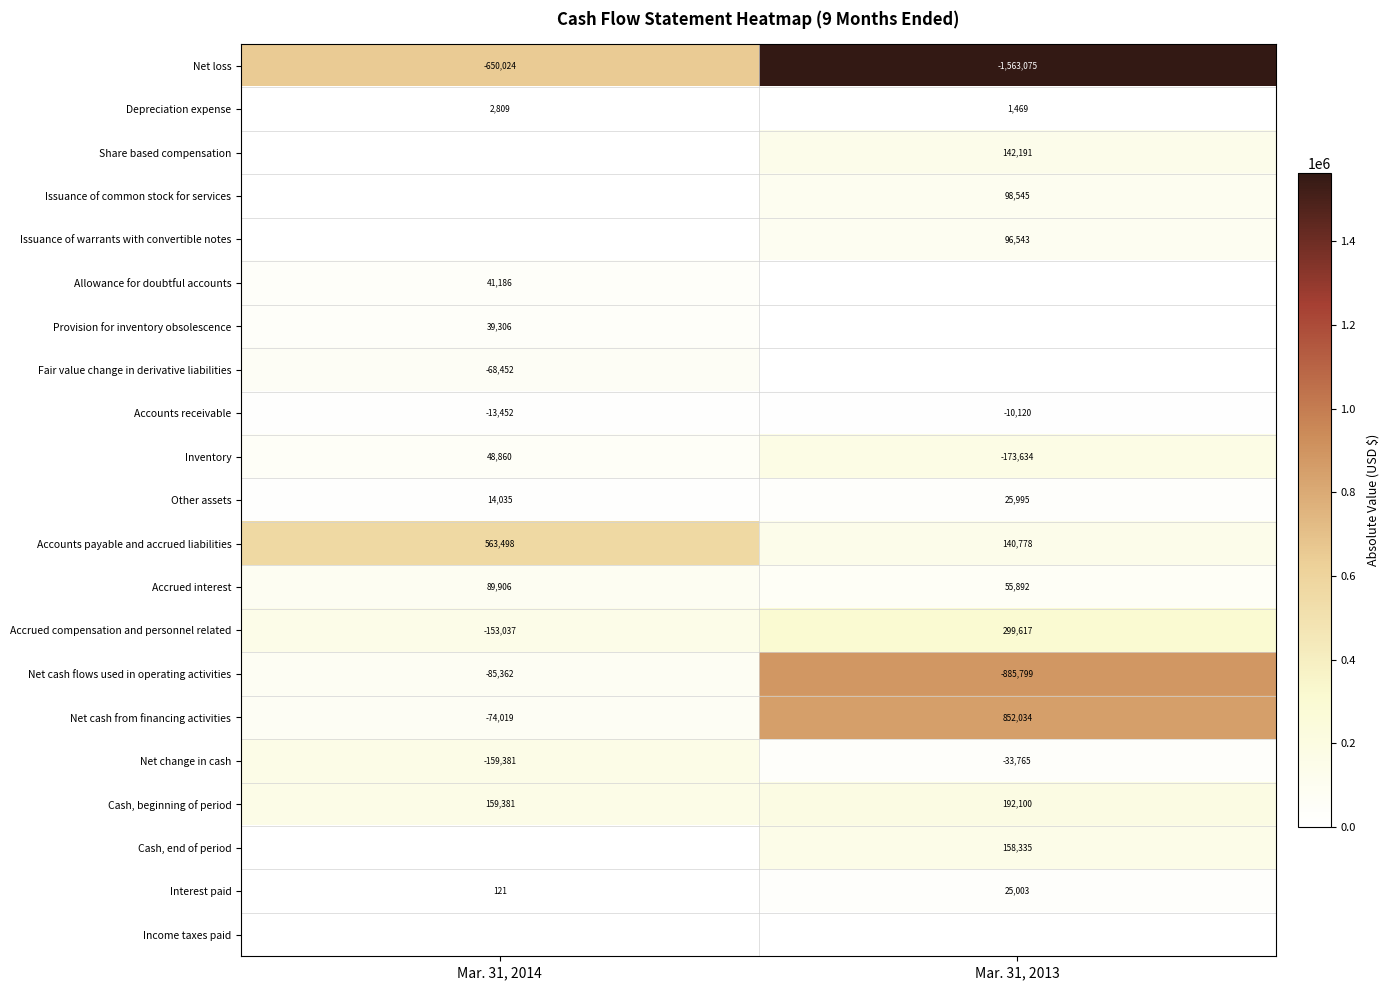

True or false: Accounts payable and accrued liabilities has a value of 340910 at Mar. 31, 2014.

False